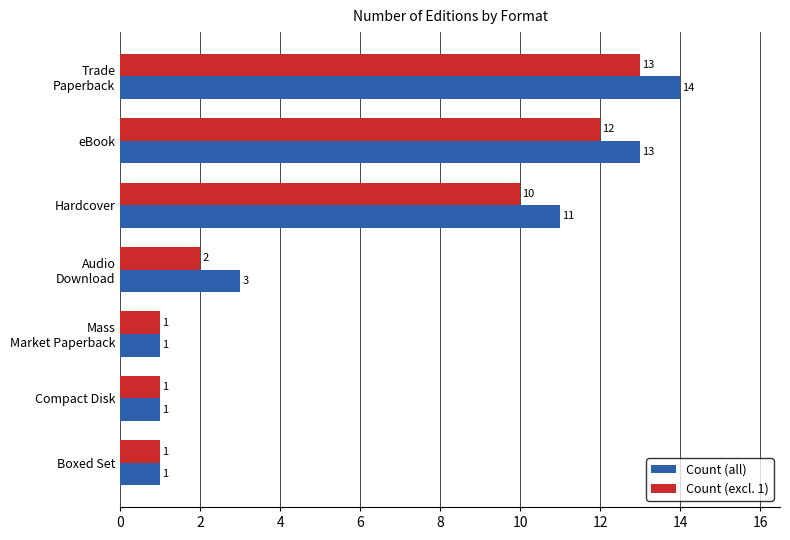

What is the difference between the second highest and second lowest values in the Count (all) series?

12